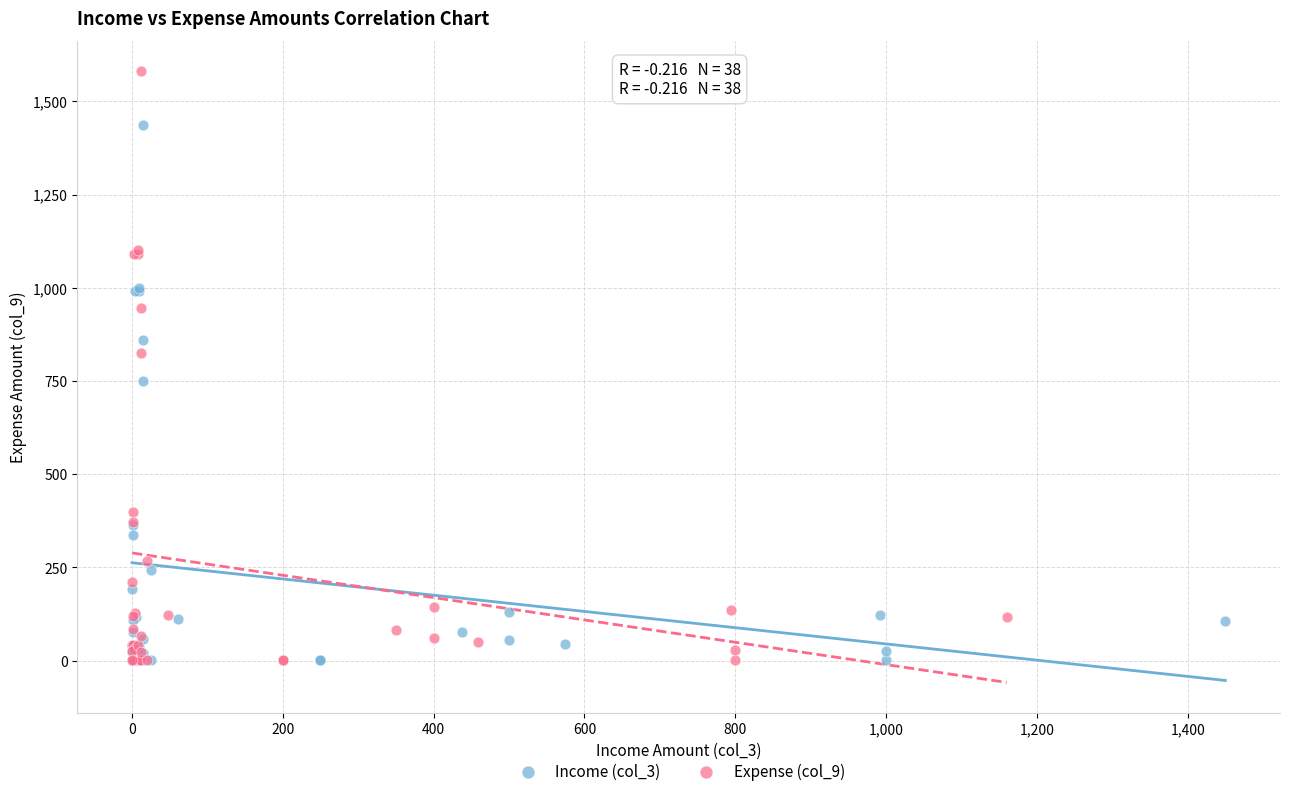

Which series reaches the maximum Y coordinate?

Expense (col_9)